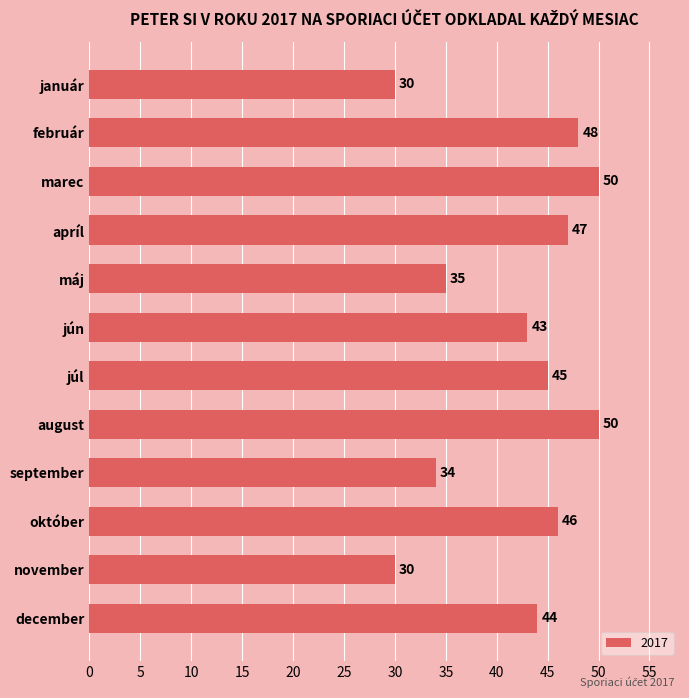

Does the chart contain any negative values?

No